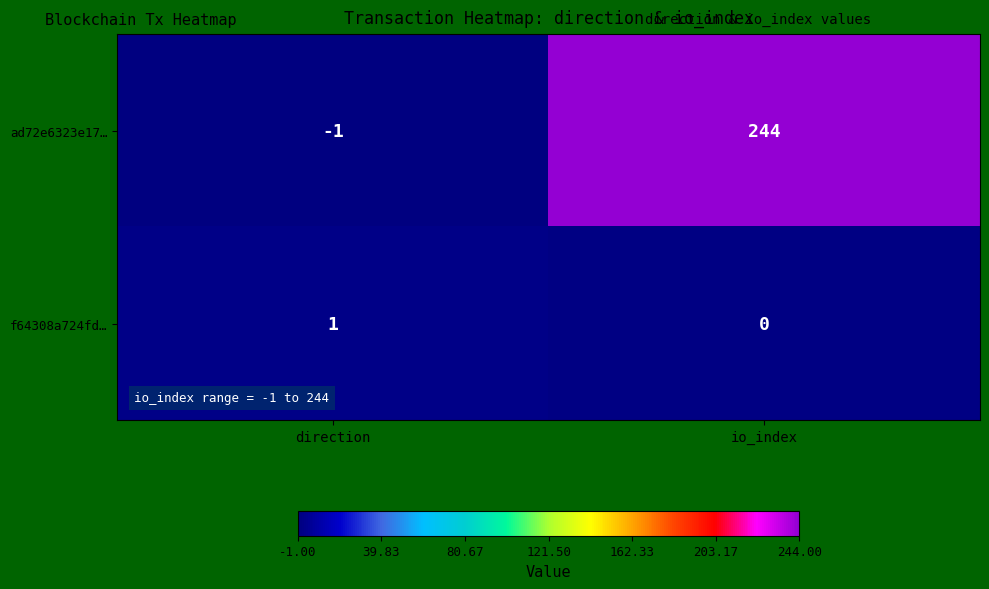

Which series changed the most between direction and io_index?

ad72e6323e17…